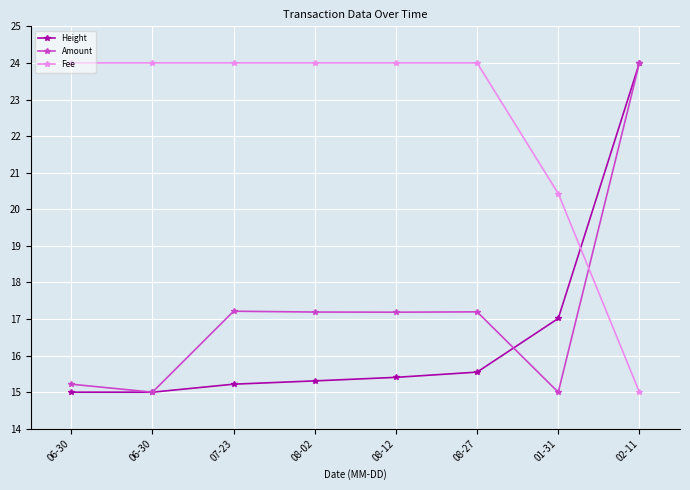

Between 02-11 and 08-12, which is larger?

02-11